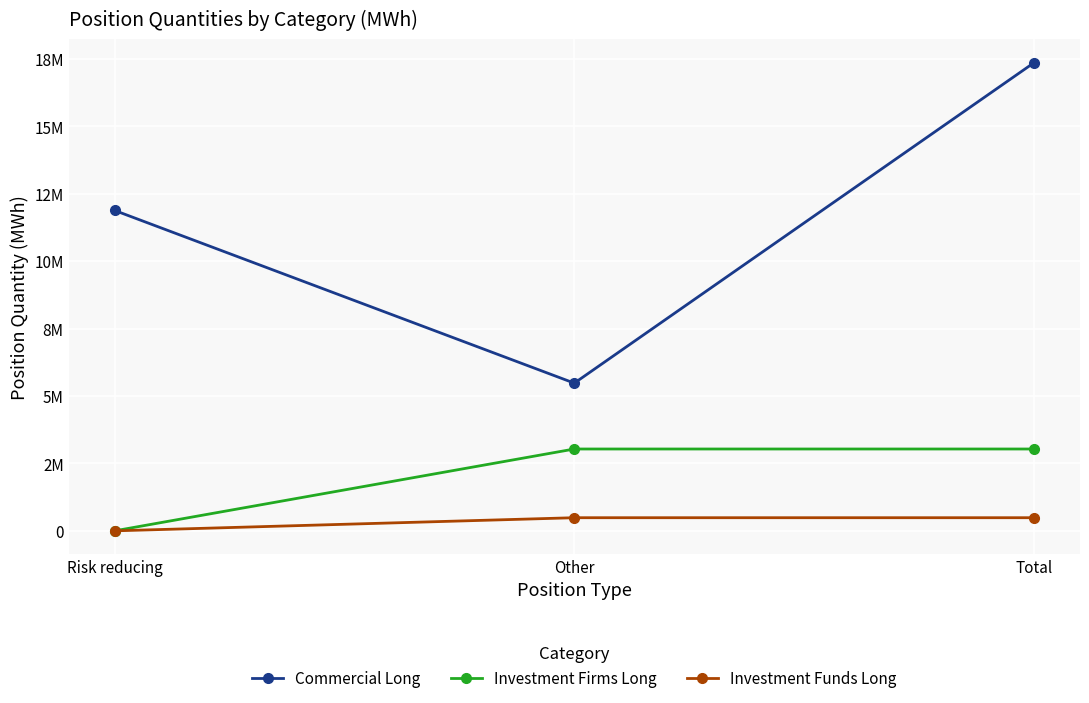

Between Total and Risk reducing, which is larger?

Total